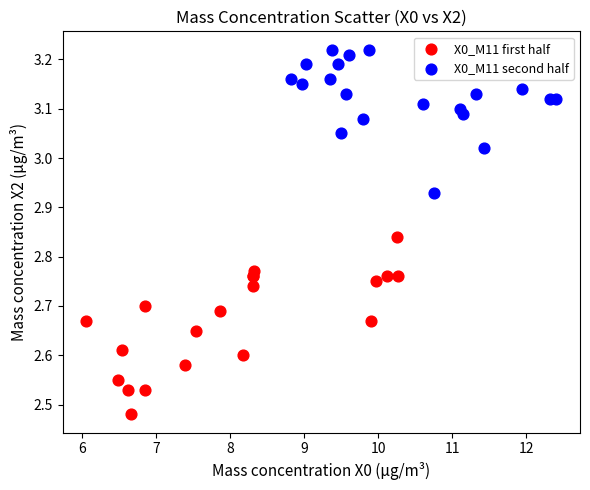

Which series has the widest spread of Y values?

X0_M11 first half